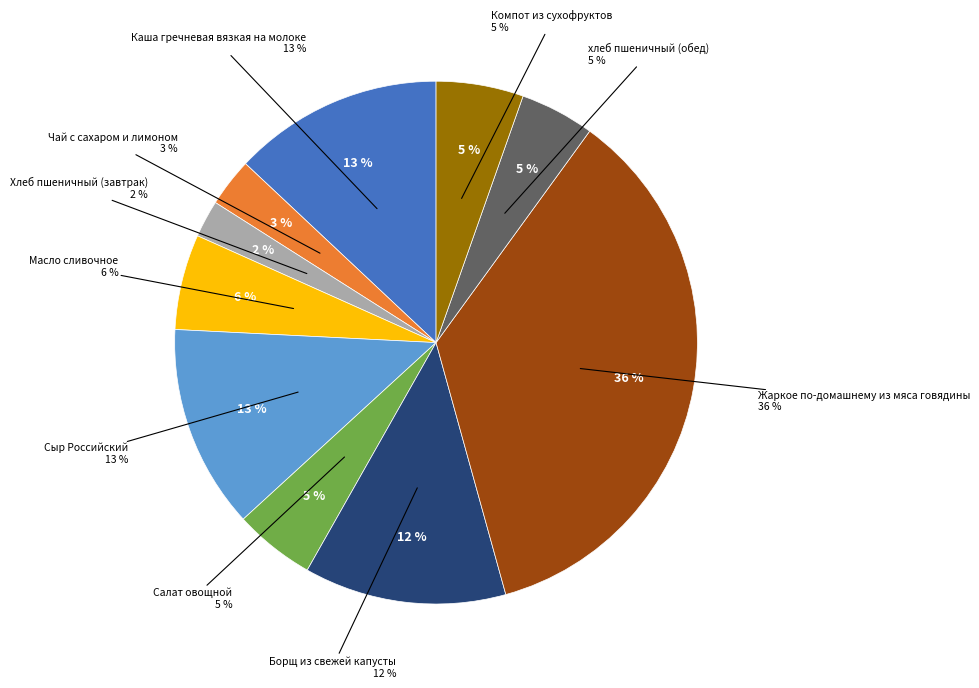

To the nearest percent, what percentage of the pie is Сыр Российский?

13%